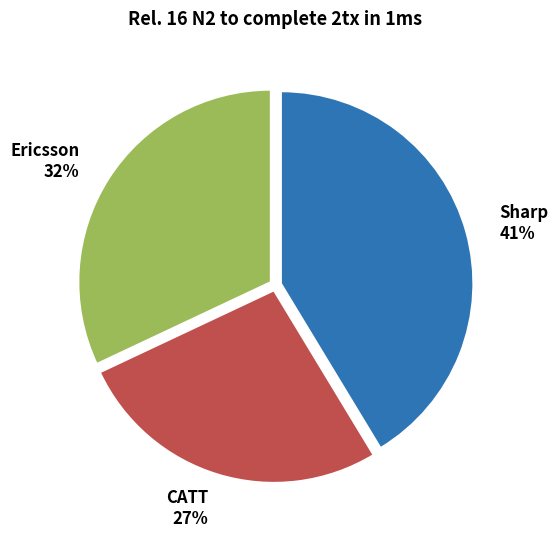

The Sharp slice represents 41% of the pie. True or false?

True